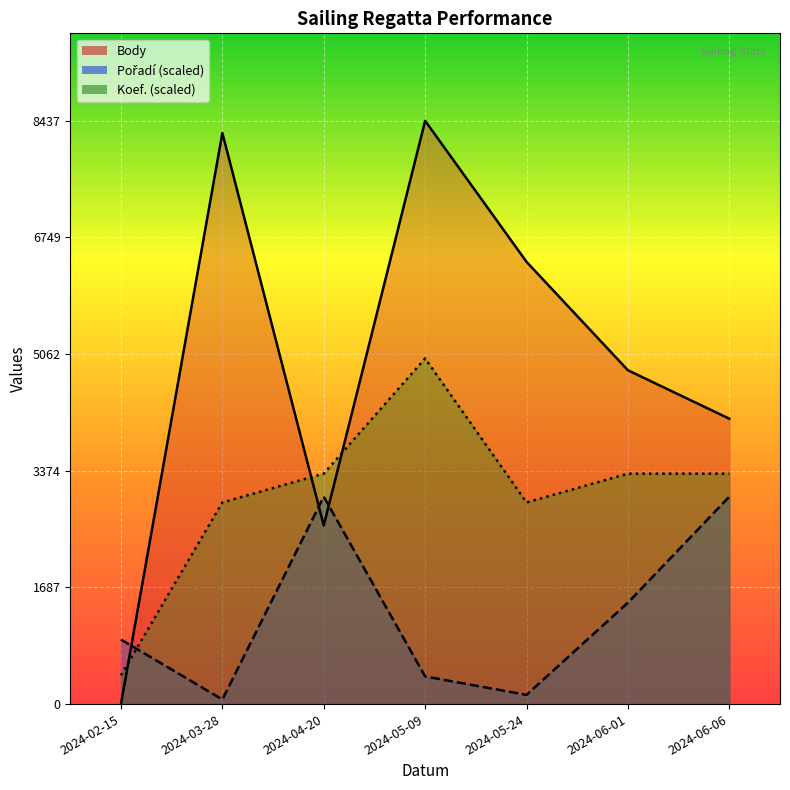

What is the maximum value for Koef.?

5000.0